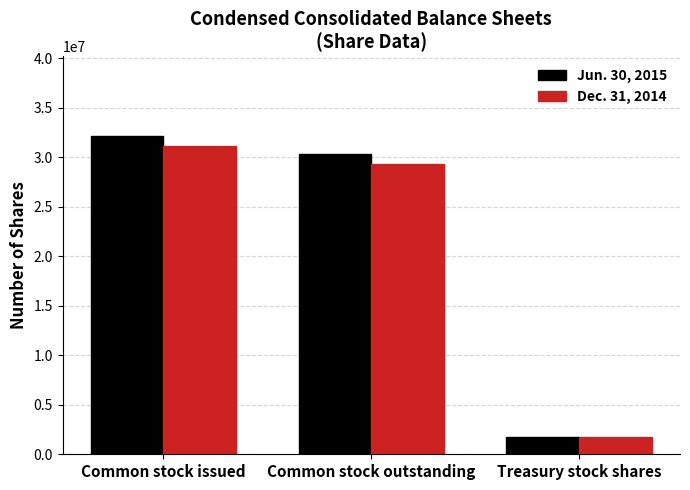

What position from the left is Common stock outstanding?

2